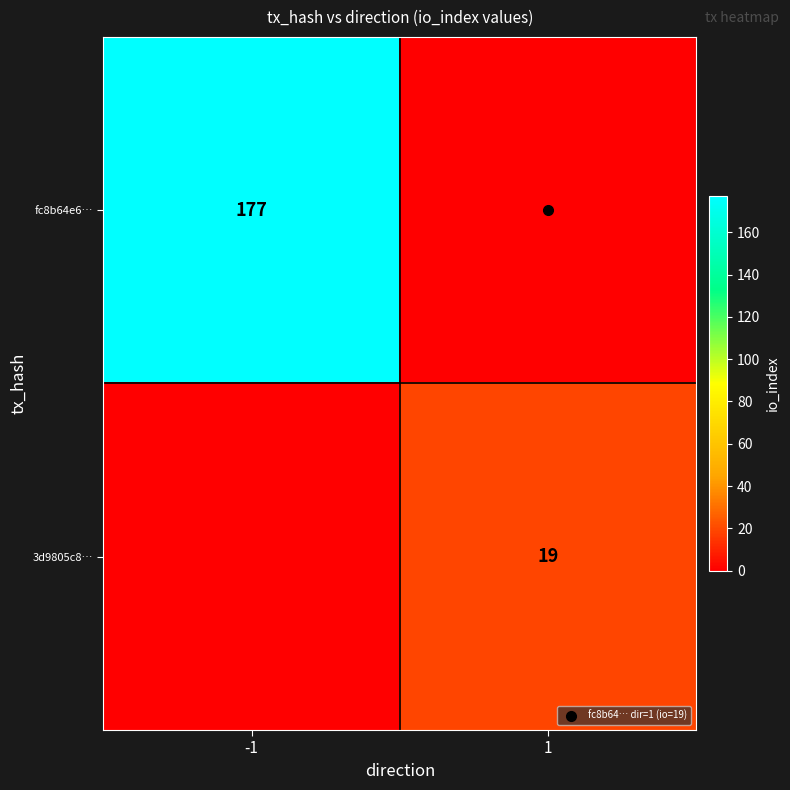

At which label is fc8b64e6… closest to 88?

1